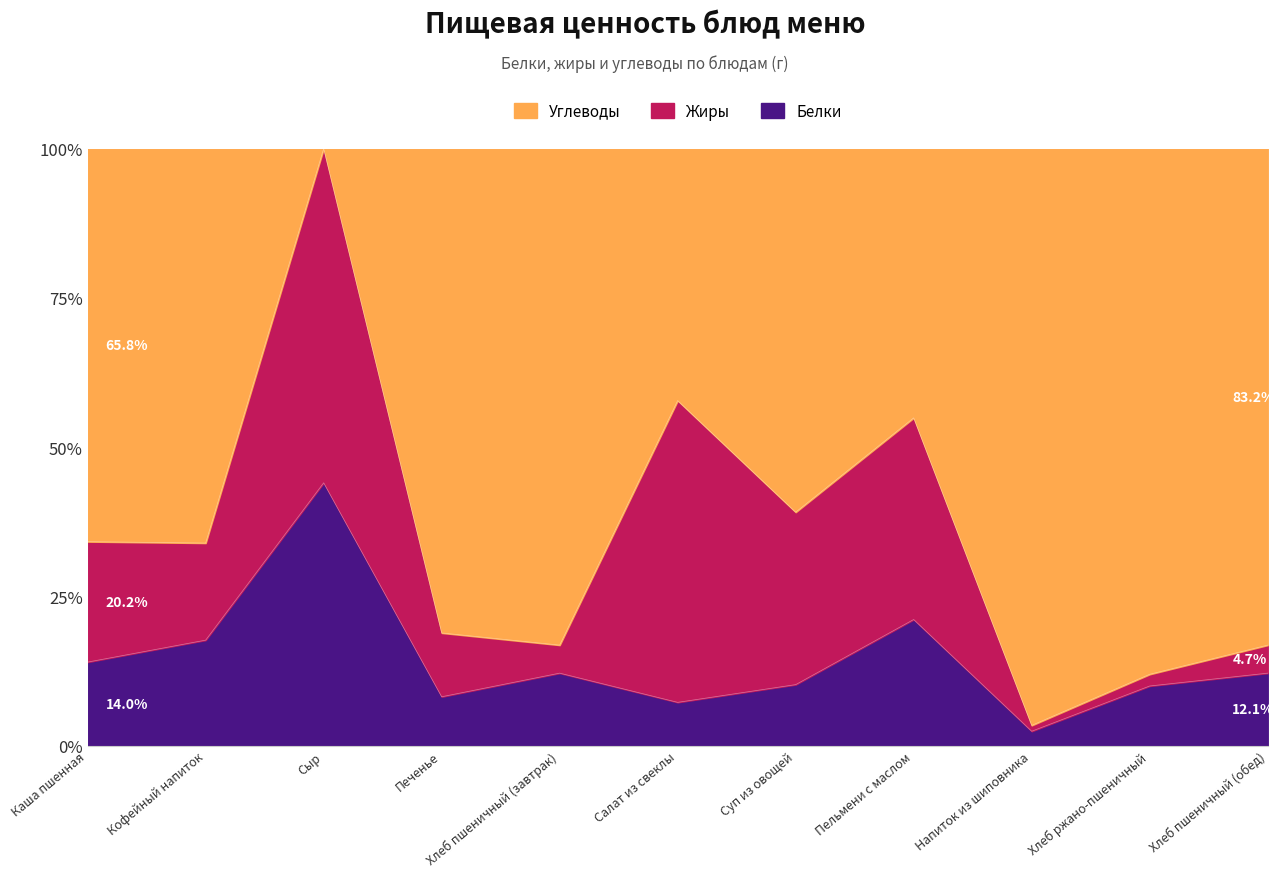

How many series are shown in this chart?

3